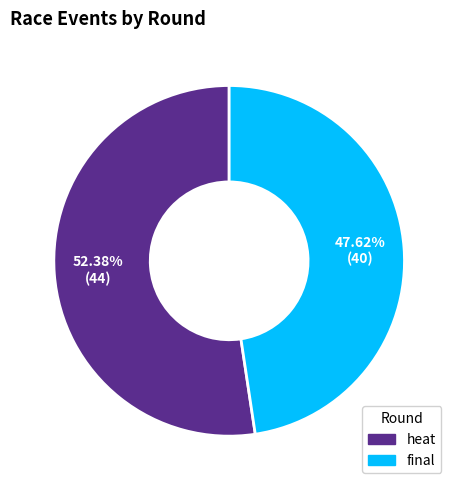

Which category has the smallest portion of the pie?

final